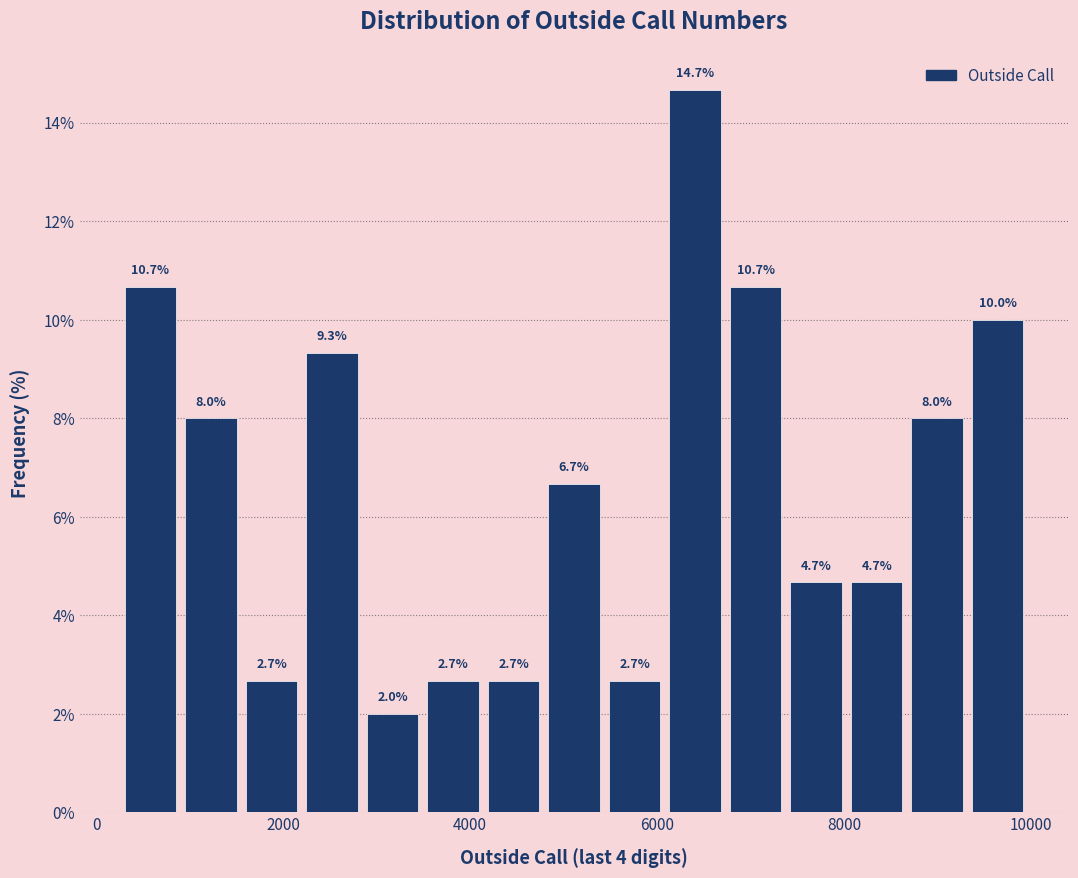

Read against the x-axis, roughly where is the centre of the tallest bar?

6400